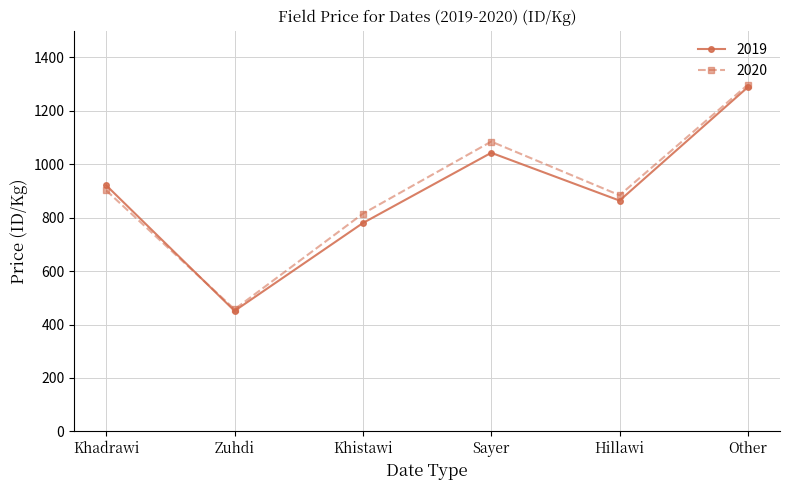

Which label corresponds to the smallest value in the chart?

Zuhdi